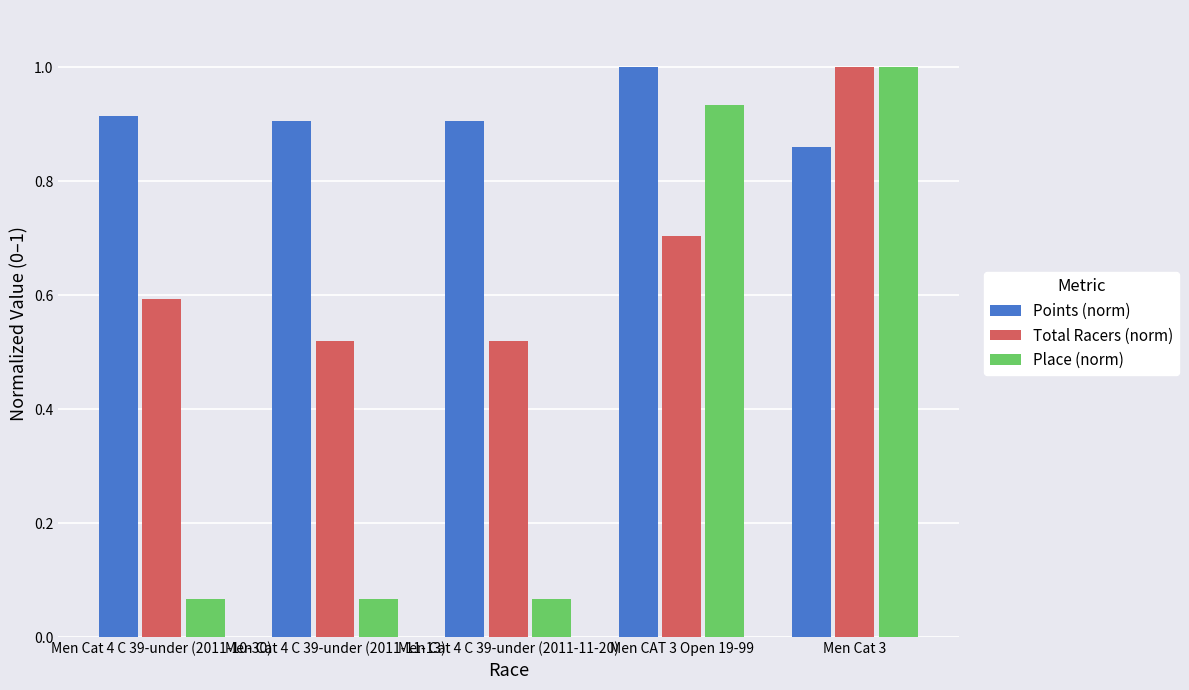

What is the greatest value displayed?

1.0